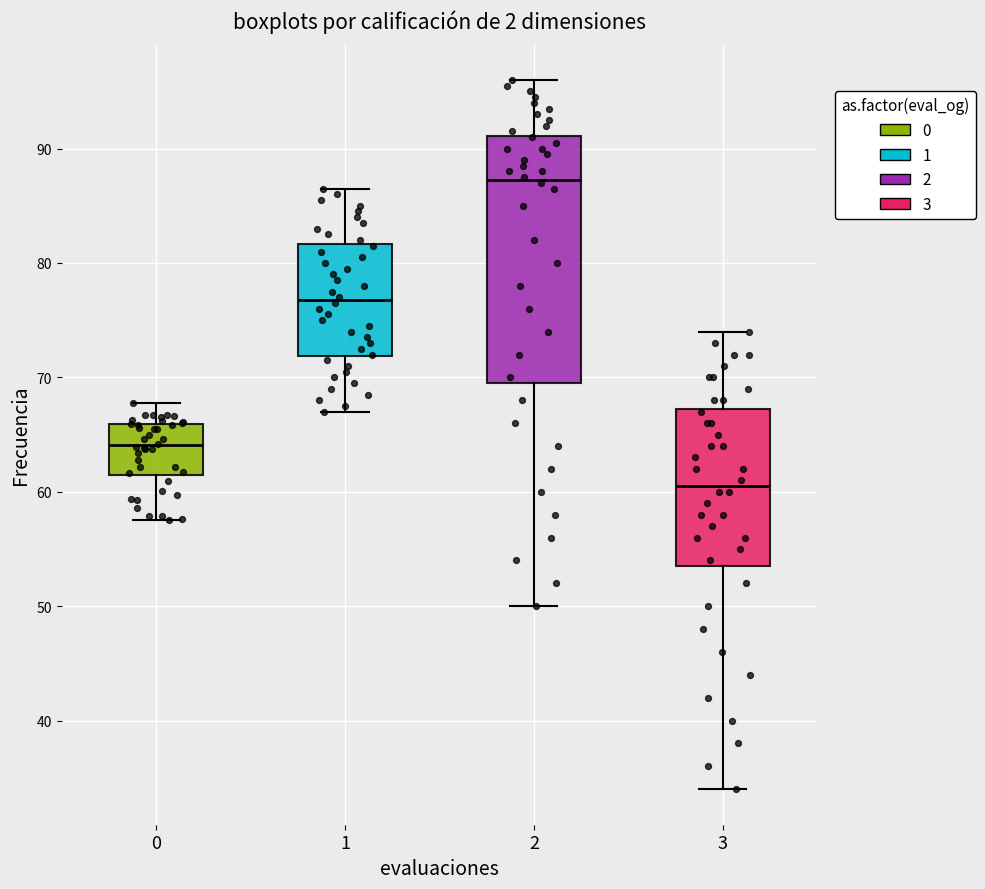

Where does the upper whisker of the box at x = 3 end on the y-axis? The values are not printed on the chart, so give them approximately, as read against the axis.

74